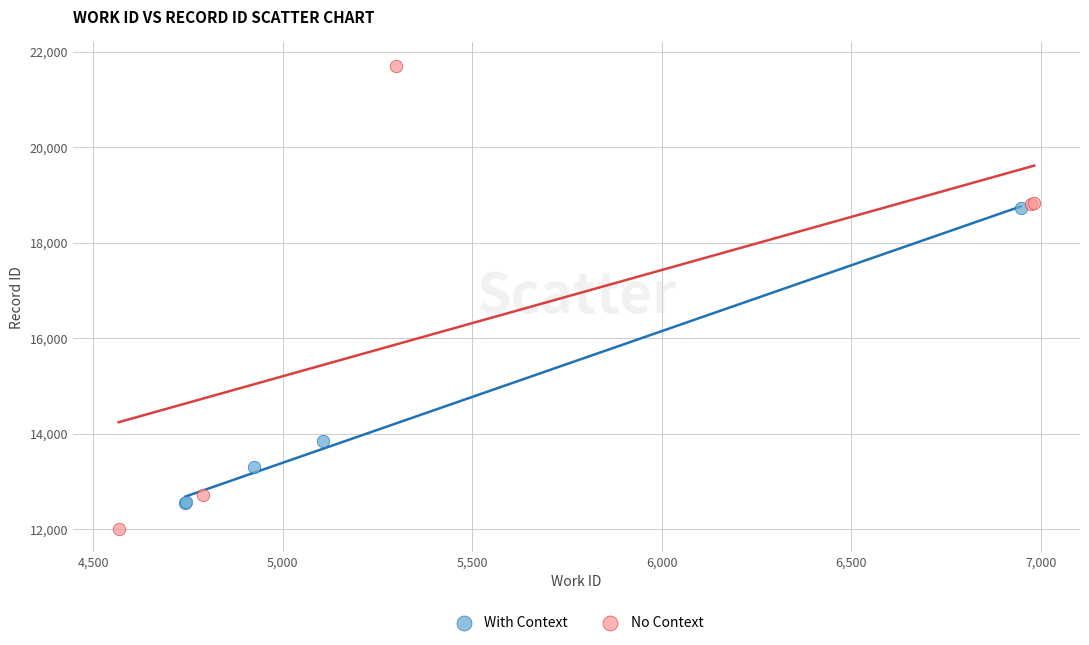

Which series contains the lowest Y value?

No Context